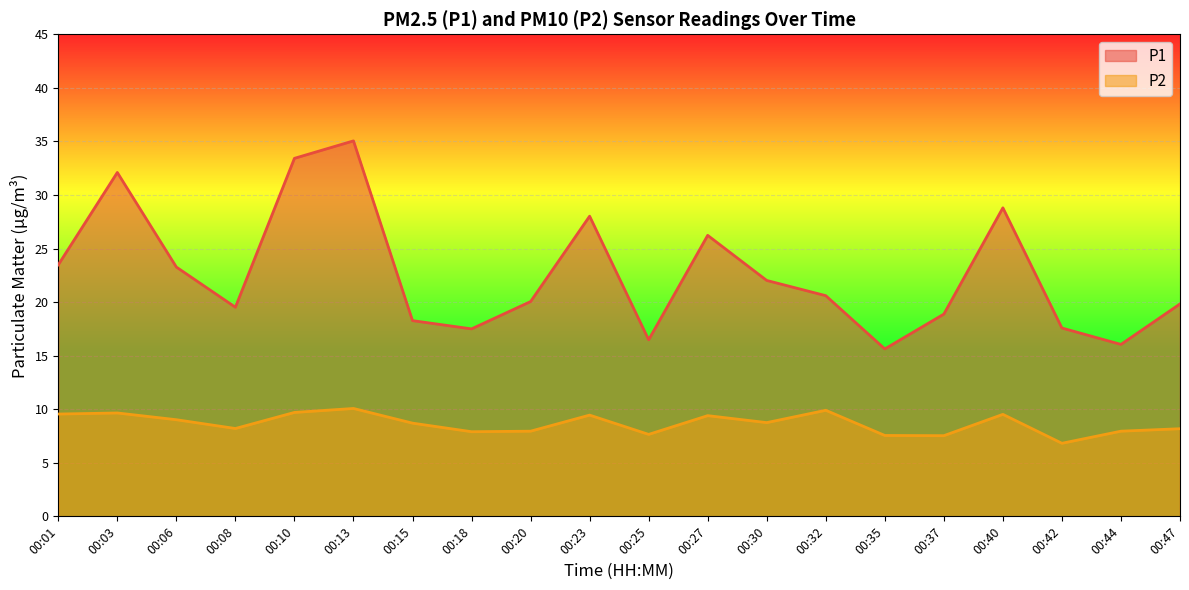

True or false: P2 has more than 2 interior local peaks.

True